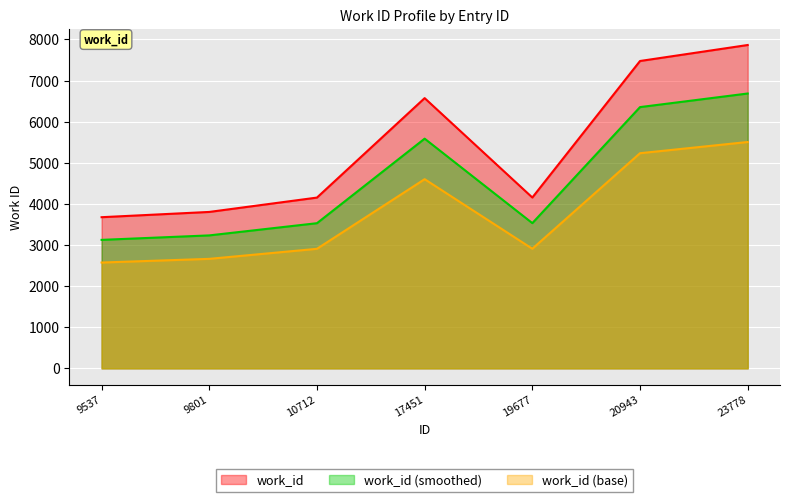

True or false: there are more than 2 points higher than both neighbors.

False